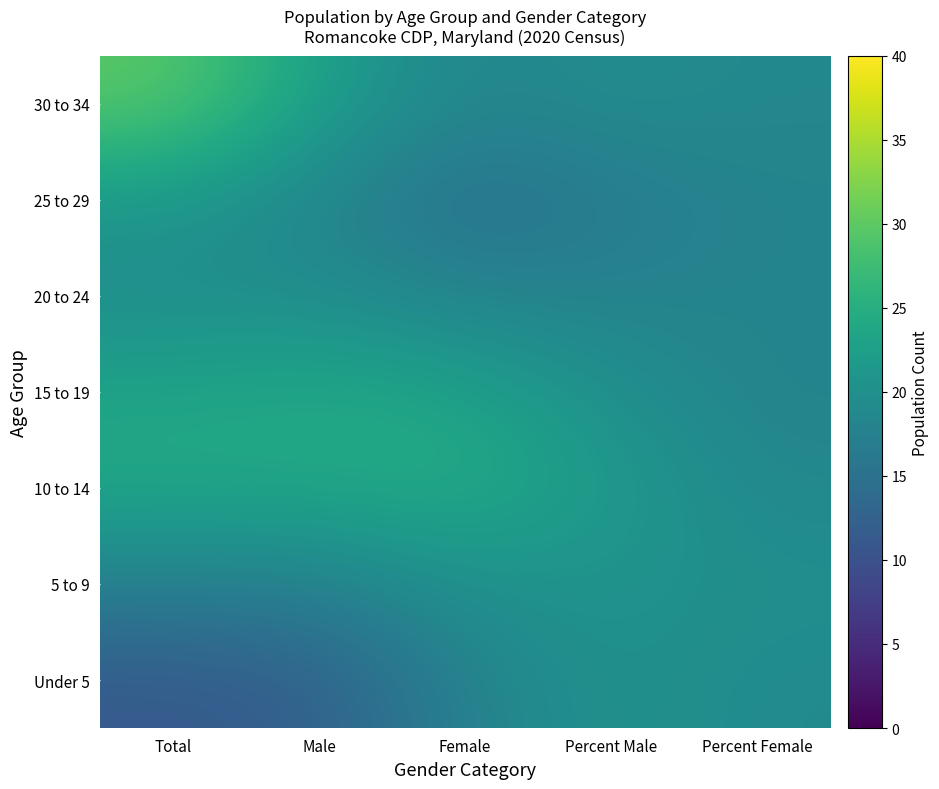

Which has a higher value, Percent Female or Female?

Percent Female